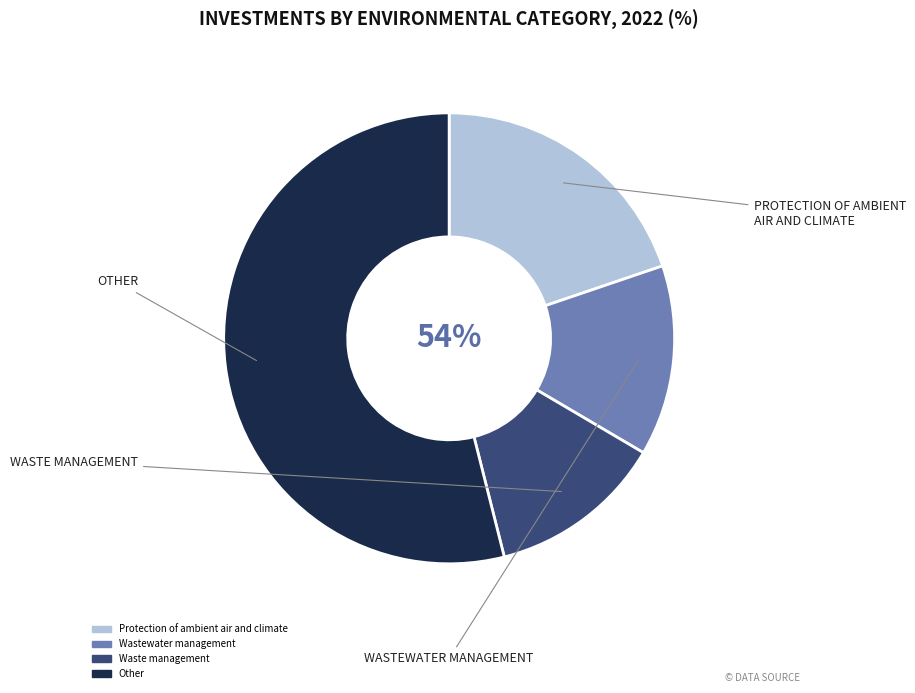

Does any single category account for the majority?

Yes